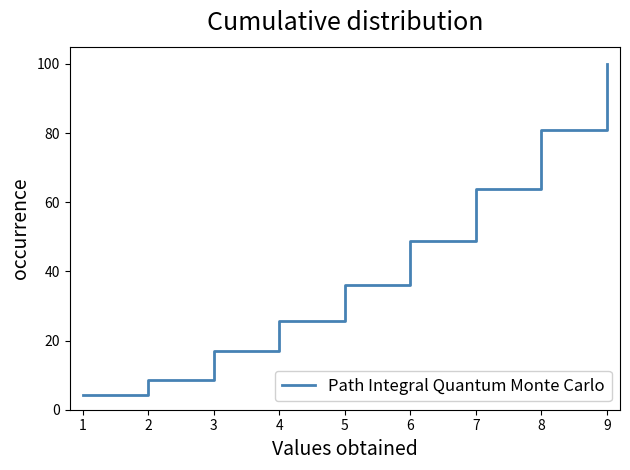

What is the sum of the values at 7 and 4?

89.4